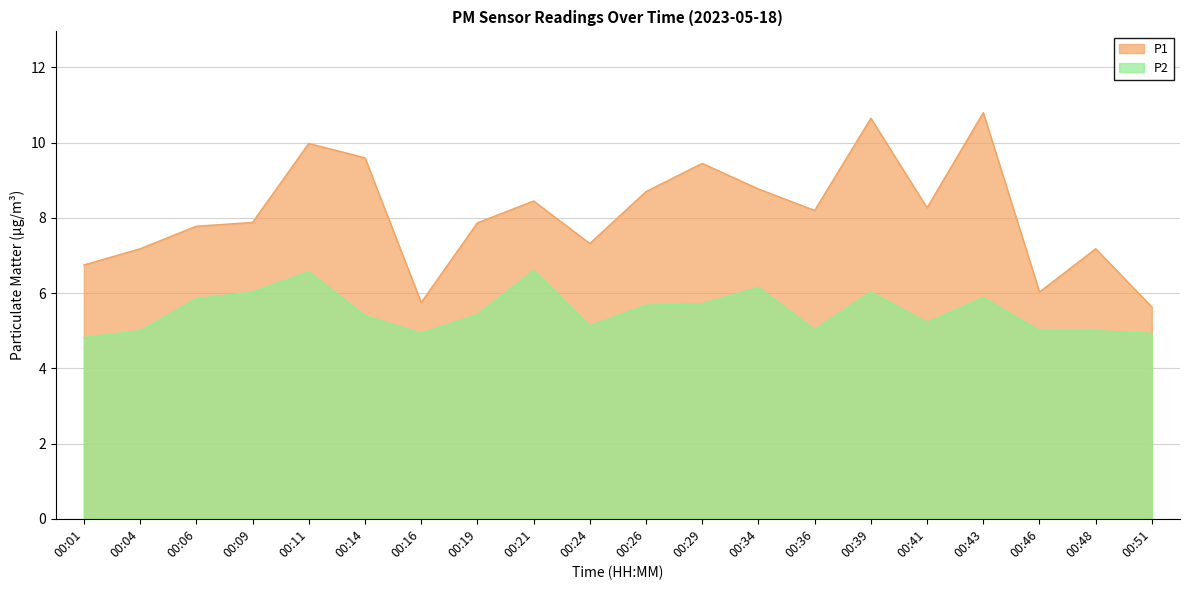

Is the value of P1 at 00:14 greater than the value of P2 at 00:11?

Yes